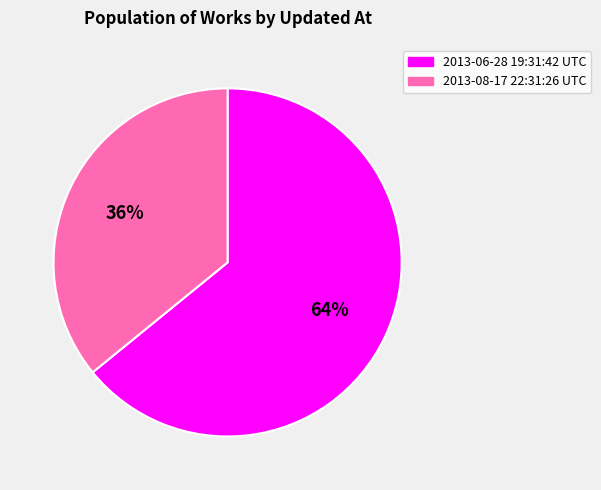

To the nearest percent, what is the difference between the 2013-08-17 22:31:26 UTC and 2013-06-28 19:31:42 UTC slice percentages?

28%